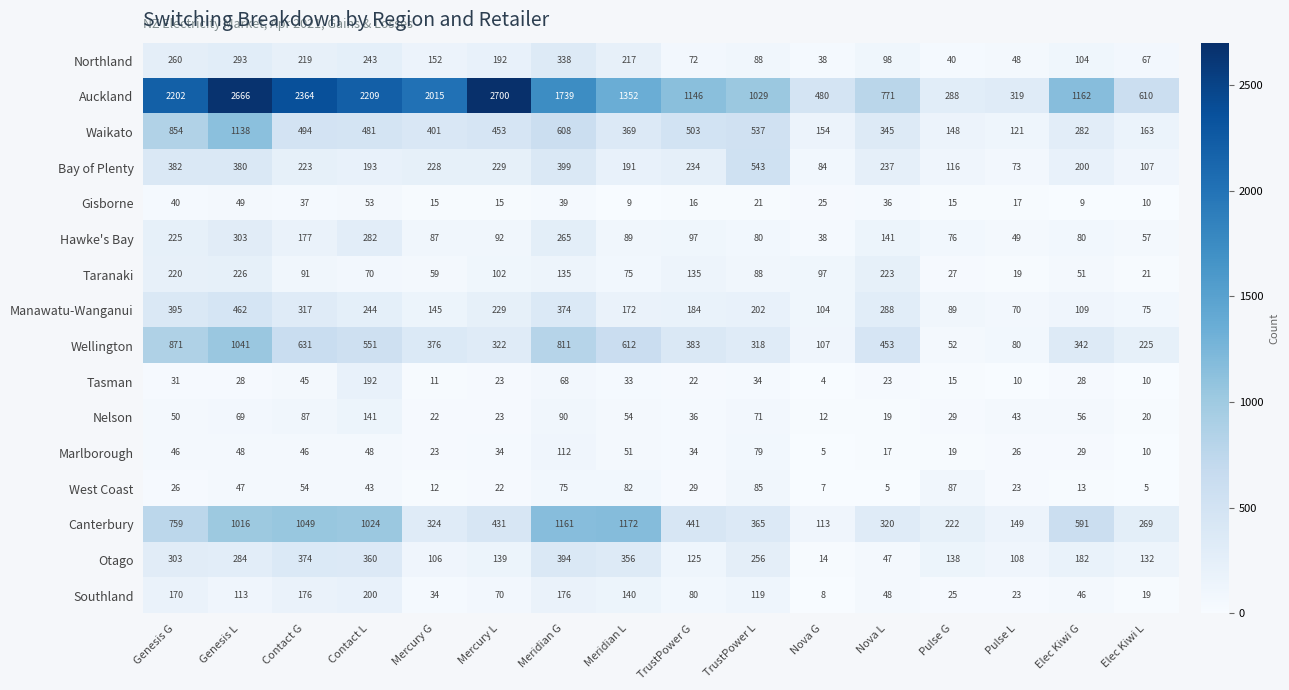

Rank the series at Genesis L from highest to lowest value.

Auckland, Waikato, Wellington, Canterbury, Manawatu-Wanganui, Bay of Plenty, Hawke's Bay, Northland, Otago, Taranaki, Southland, Nelson, Gisborne, Marlborough, West Coast, Tasman